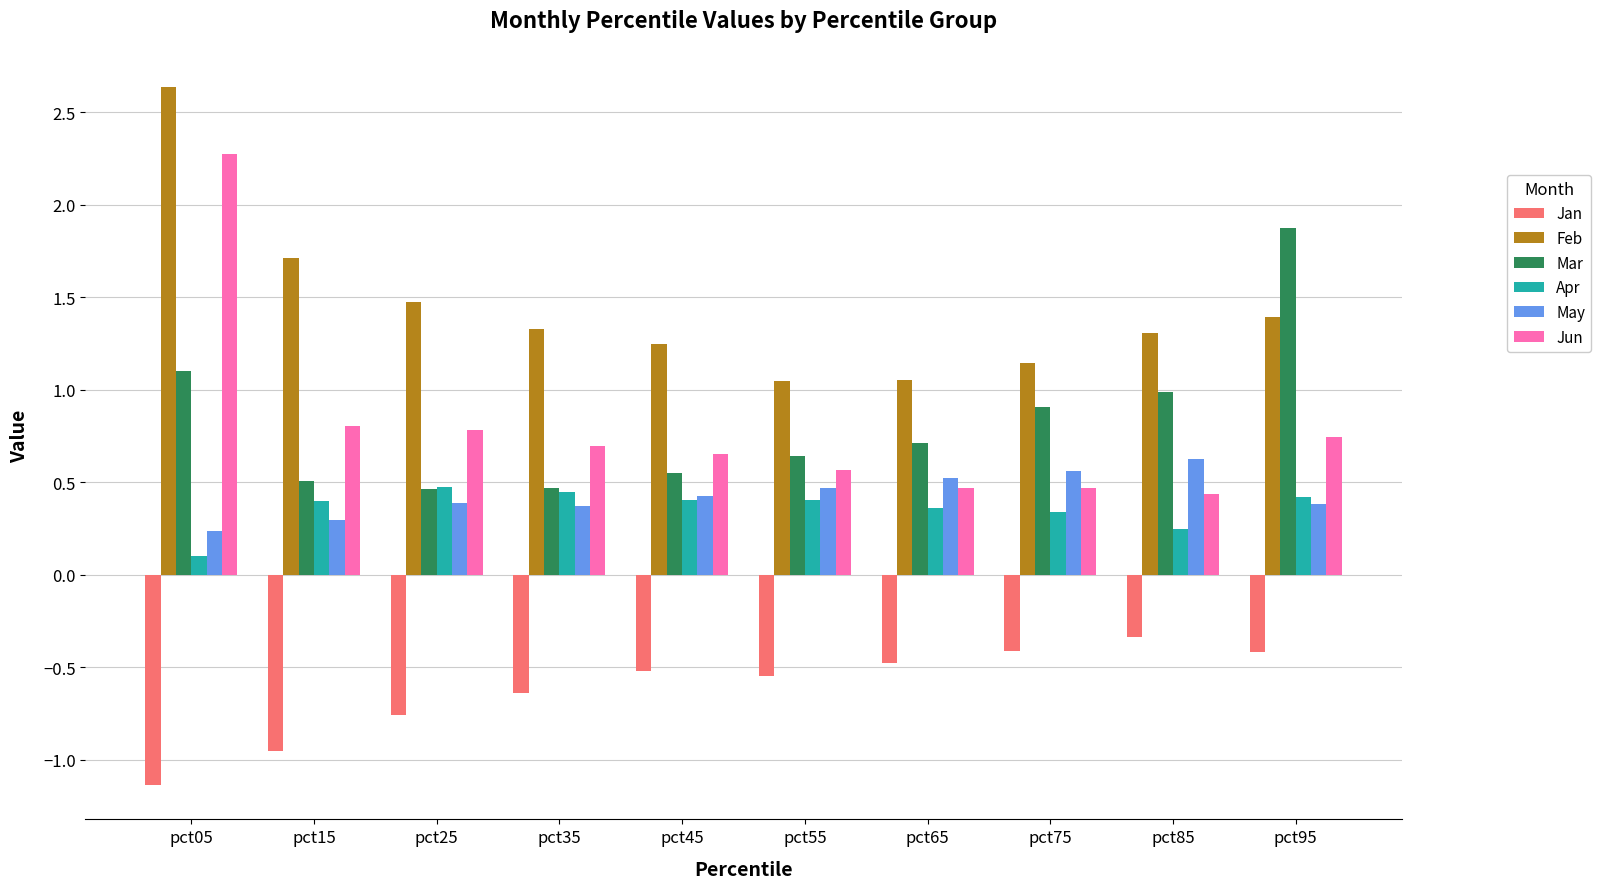

What is the spread (max minus min) of values at pct35?

2.0